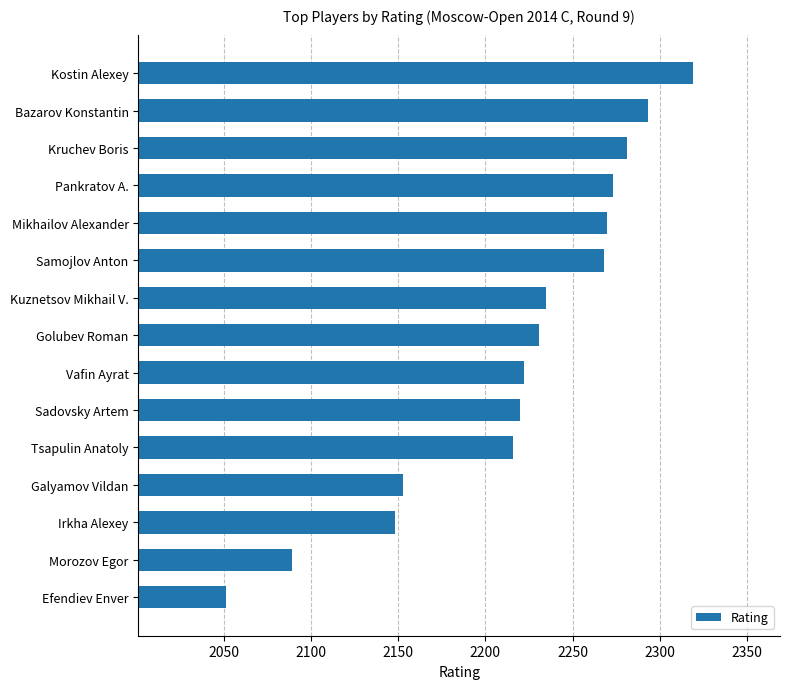

What is the difference between the maximum and second lowest values?

230